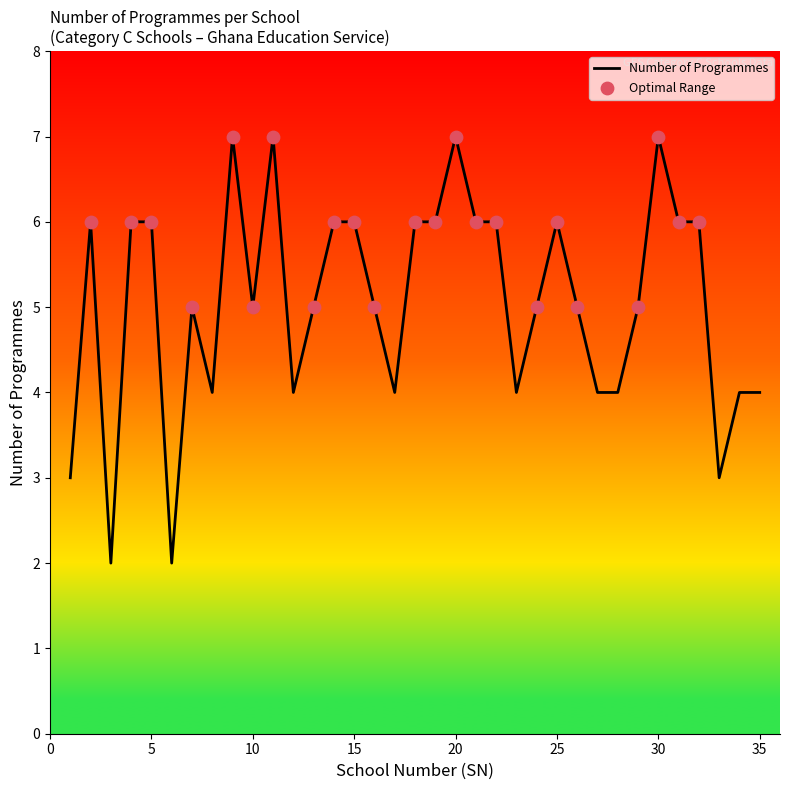

What is the maximum value shown in the chart?

7